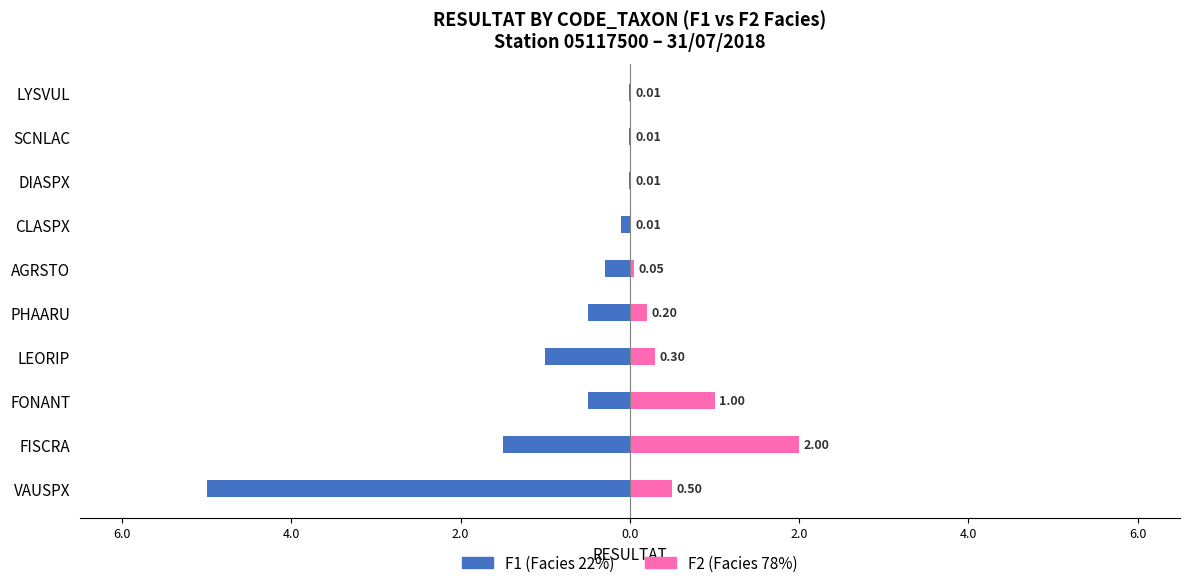

Which series has the largest range (max minus min)?

F1 (Facies 22%)